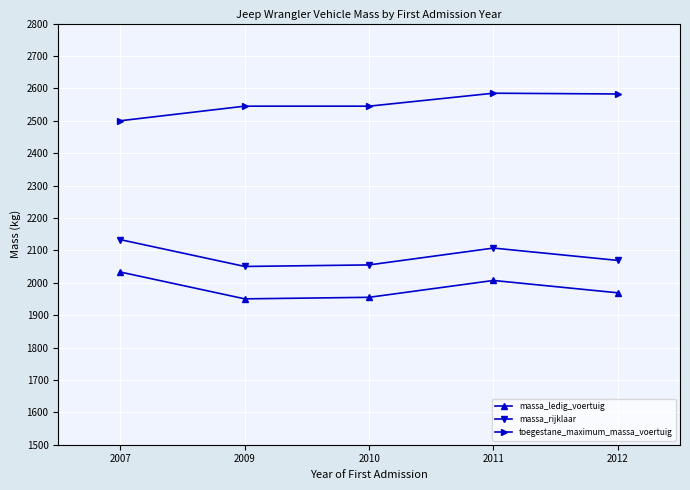

What is the average value of the massa_ledig_voertuig series?

1982.8